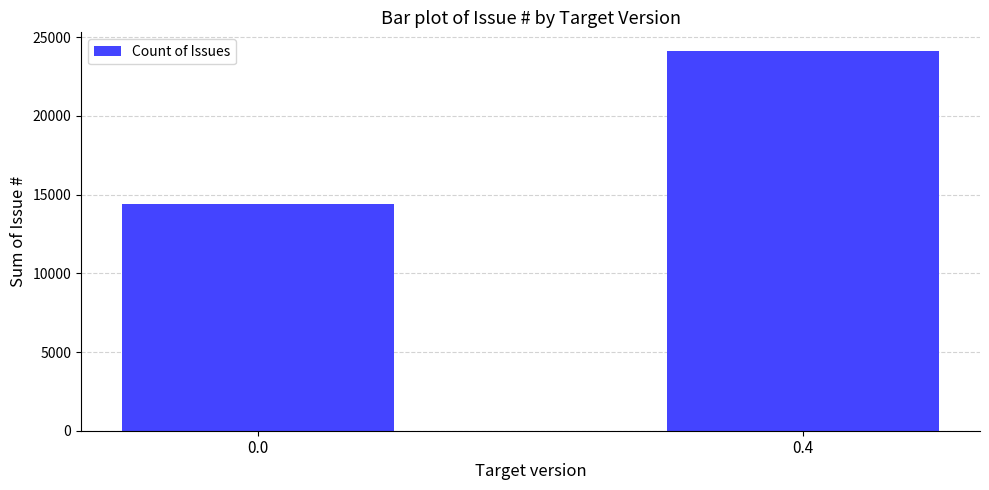

How many data points are less than 24107?

1